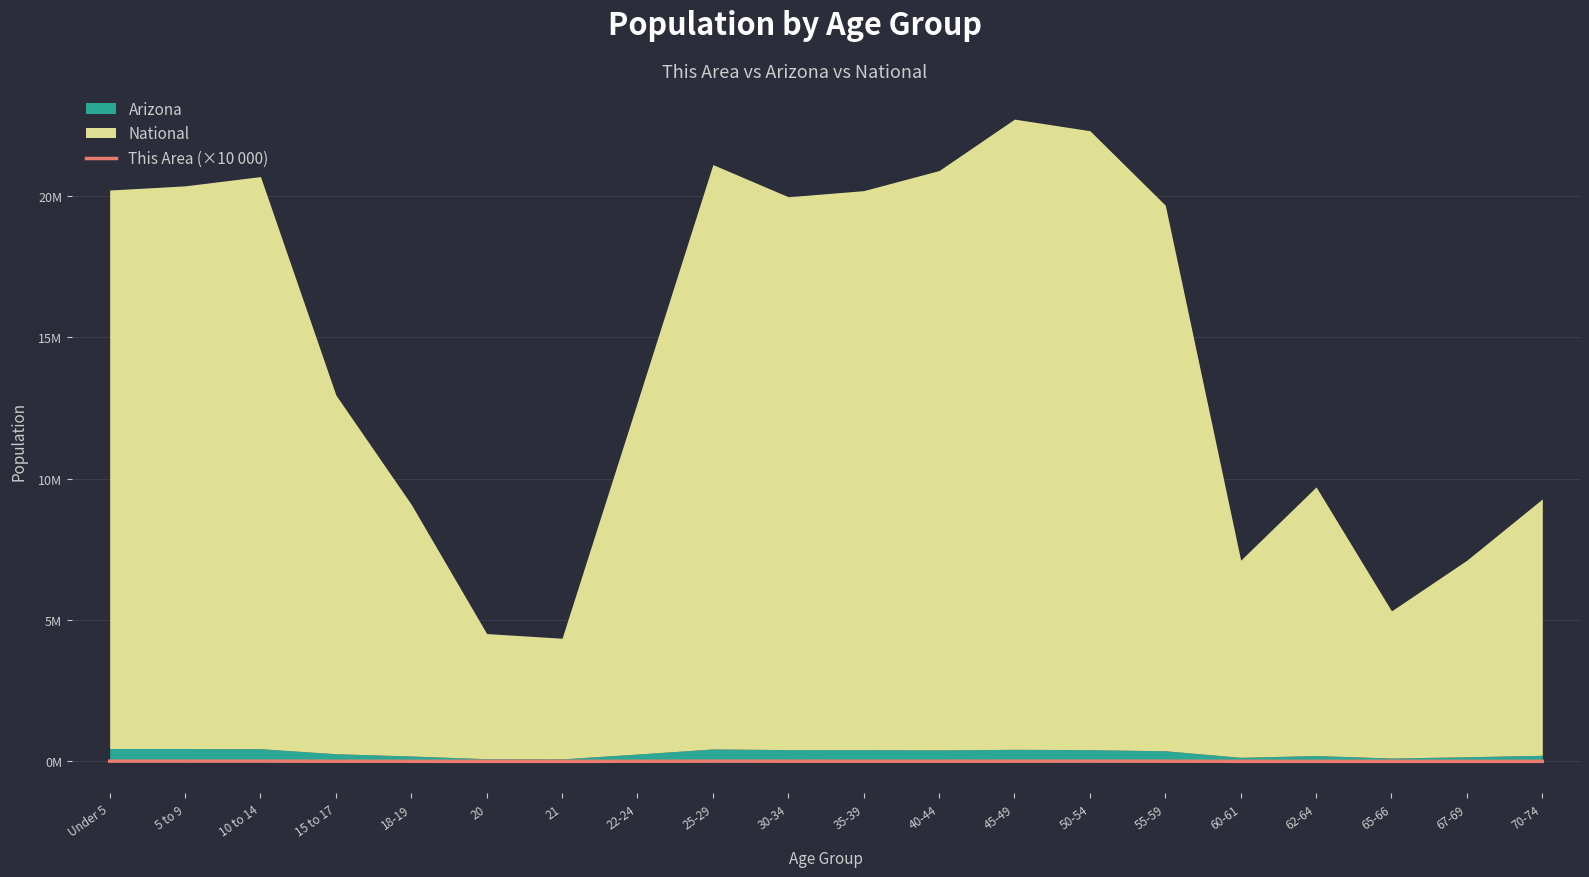

How many lines are shown in the chart?

1